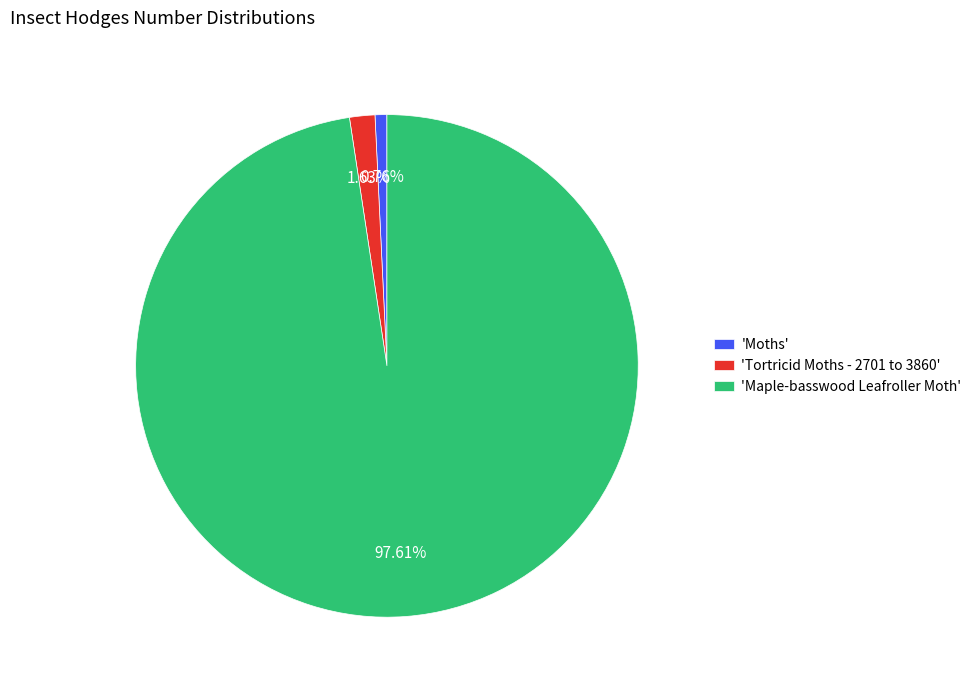

Rank the categories by value from highest to lowest.

'Maple-basswood Leafroller Moth', 'Tortricid Moths - 2701 to 3860', 'Moths'